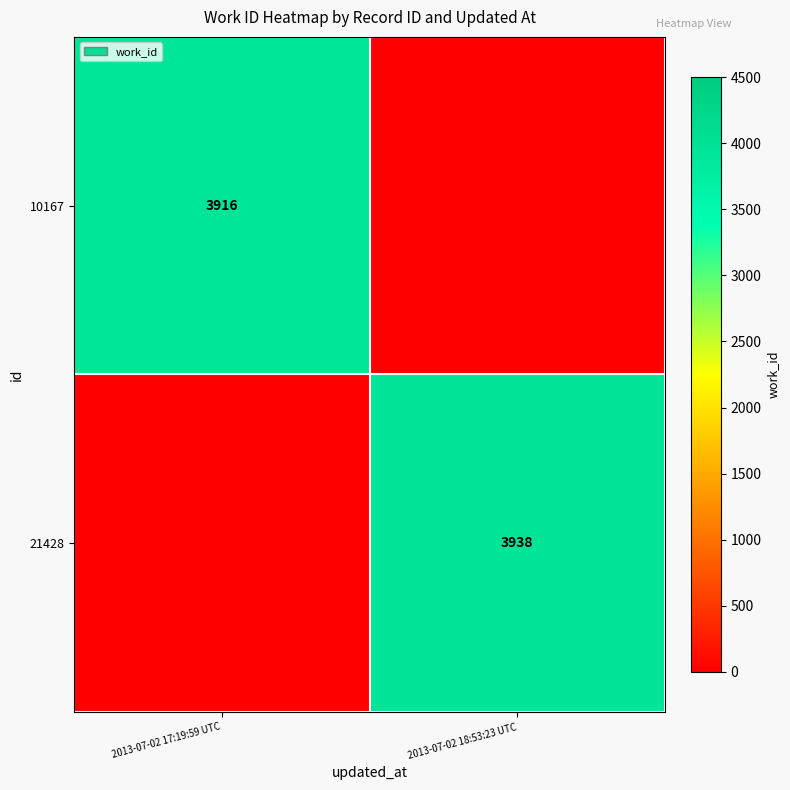

The value of 21428 at 2013-07-02 18:53:23 UTC is 1540. True or false?

False